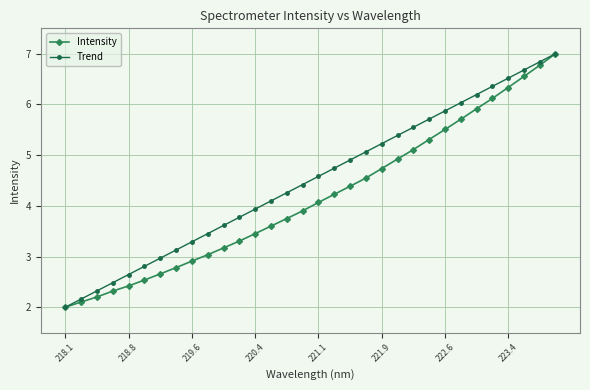

True or false: Trend has more than 0 interior local peaks.

False